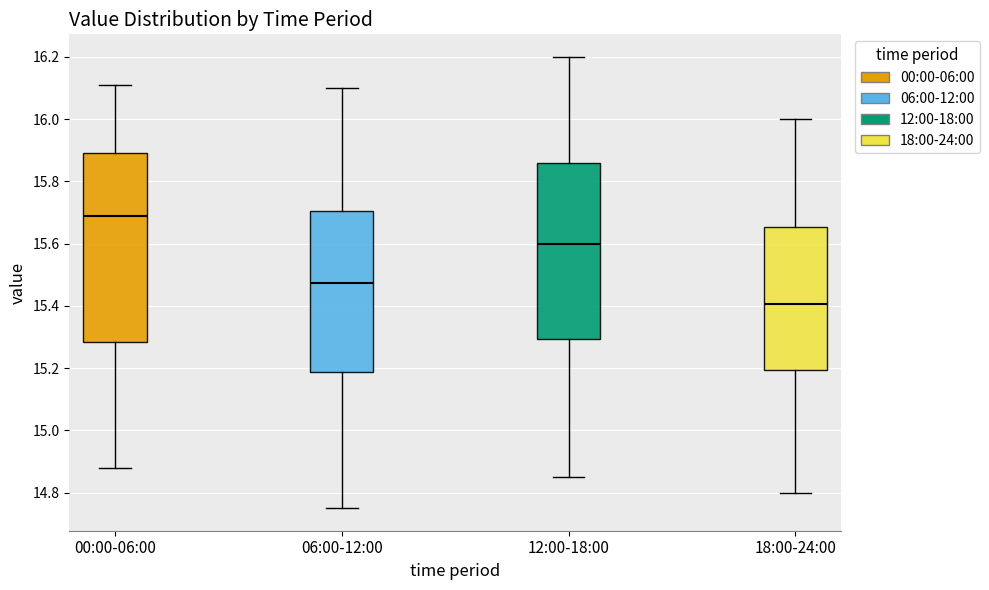

Reading left to right, transcribe this box plot: for each box, give where its median line is, the range the box spans, and where its two whiskers end, as read against the y-axis. The values are not printed on the chart, so give them approximately, as read against the axis.

00:00-06:00: median 15.70, box 15.28 to 15.90, whiskers 14.88 to 16.12
06:00-12:00: median 15.48, box 15.18 to 15.70, whiskers 14.76 to 16.10
12:00-18:00: median 15.60, box 15.30 to 15.86, whiskers 14.86 to 16.20
18:00-24:00: median 15.40, box 15.20 to 15.66, whiskers 14.80 to 16.00